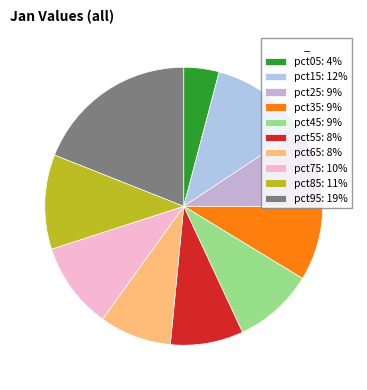

Which slice is the smallest?

pct05